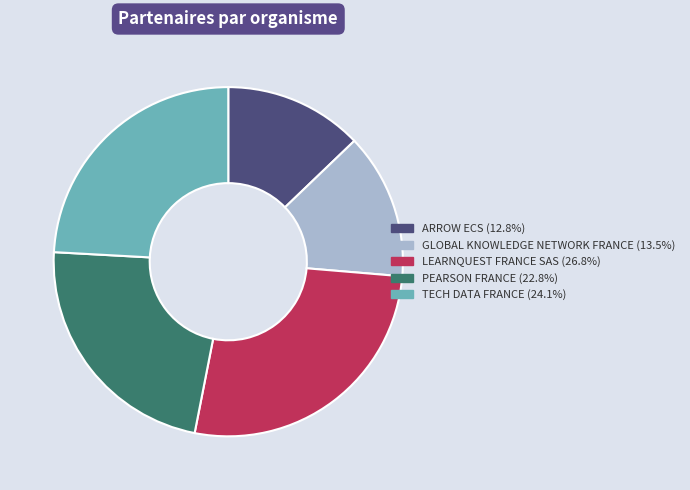

What is the smallest slice in the pie chart?

ARROW ECS